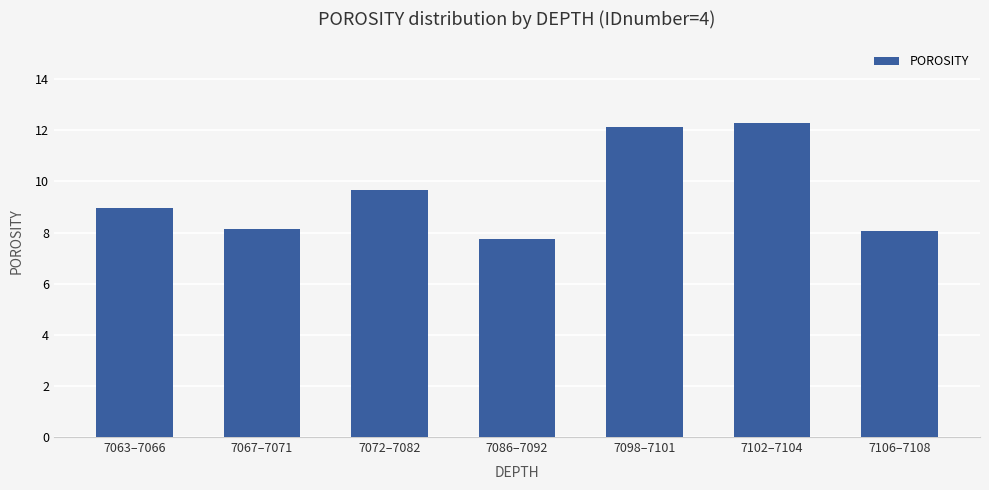

The value at 7098–7101 is 12.1. True or false?

True